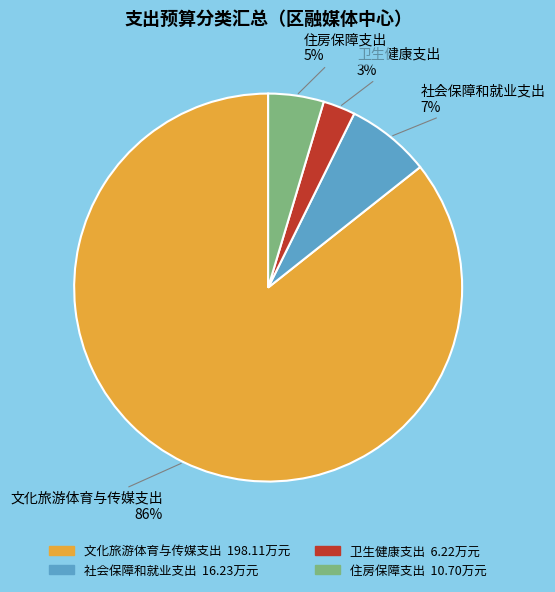

Combined, do 住房保障支出 and 社会保障和就业支出 account for over 50%?

No